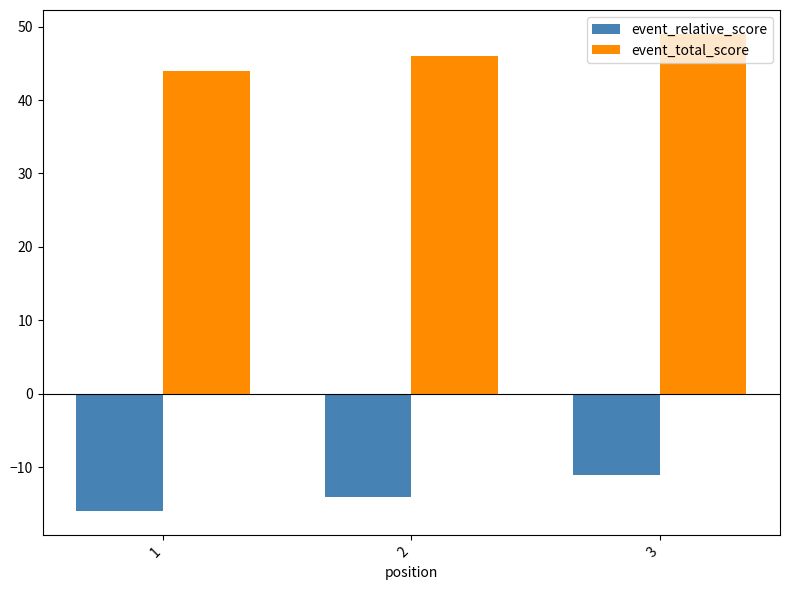

How many bars are there in each group?

2